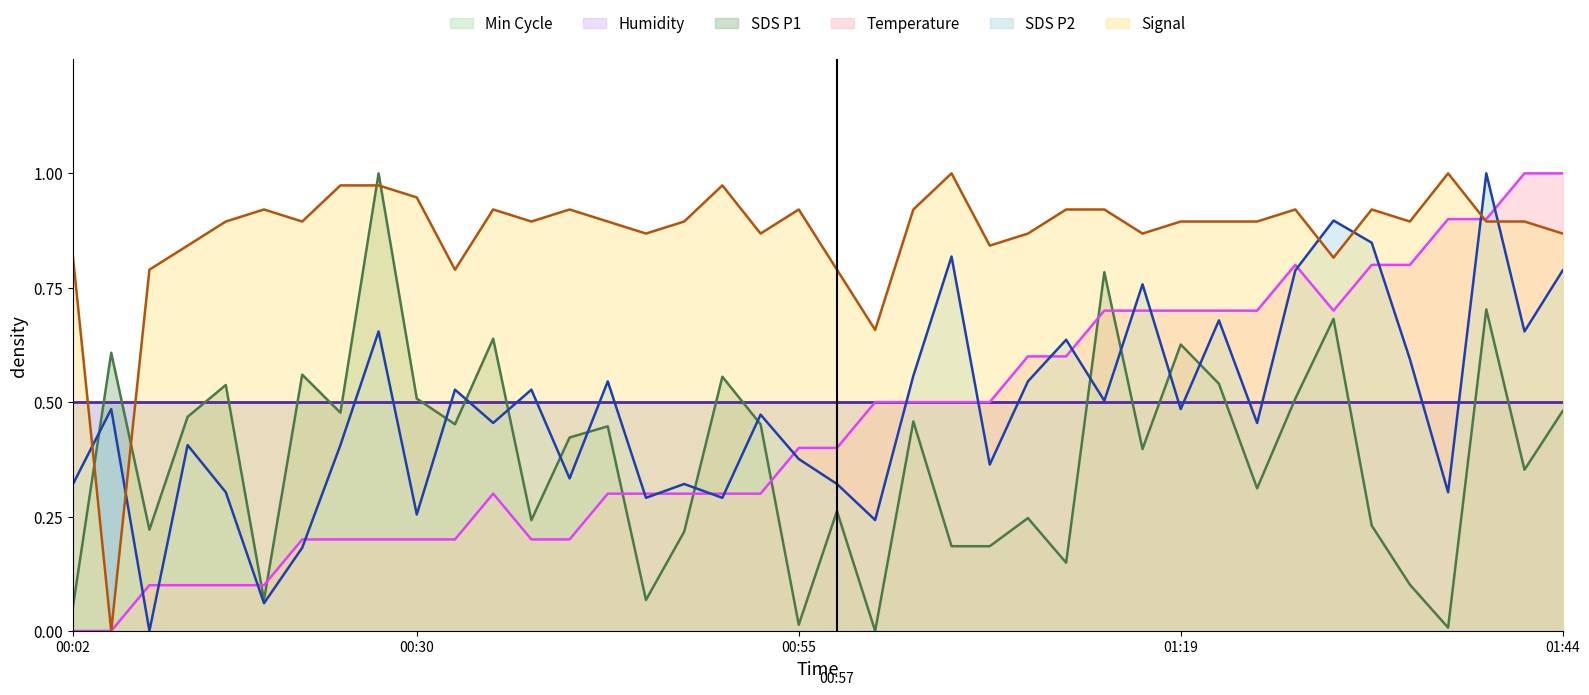

True or false: Signal has a value of 0.9 at 00:55.

True